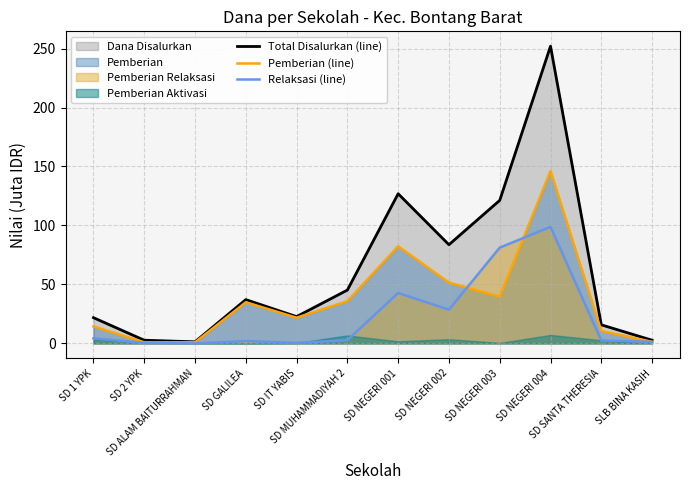

How many lines are shown in the chart?

3